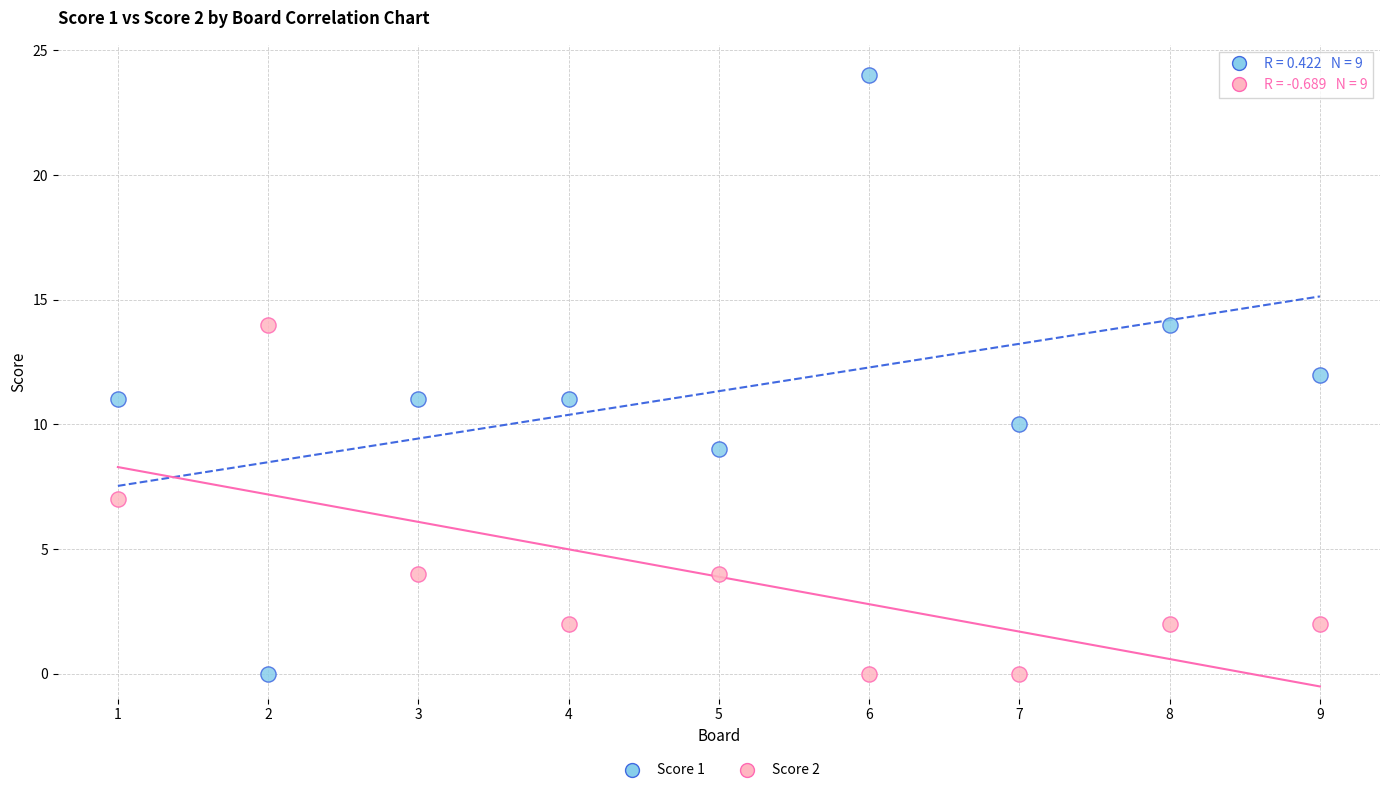

Which series has the largest Y range (max minus min)?

Score 1